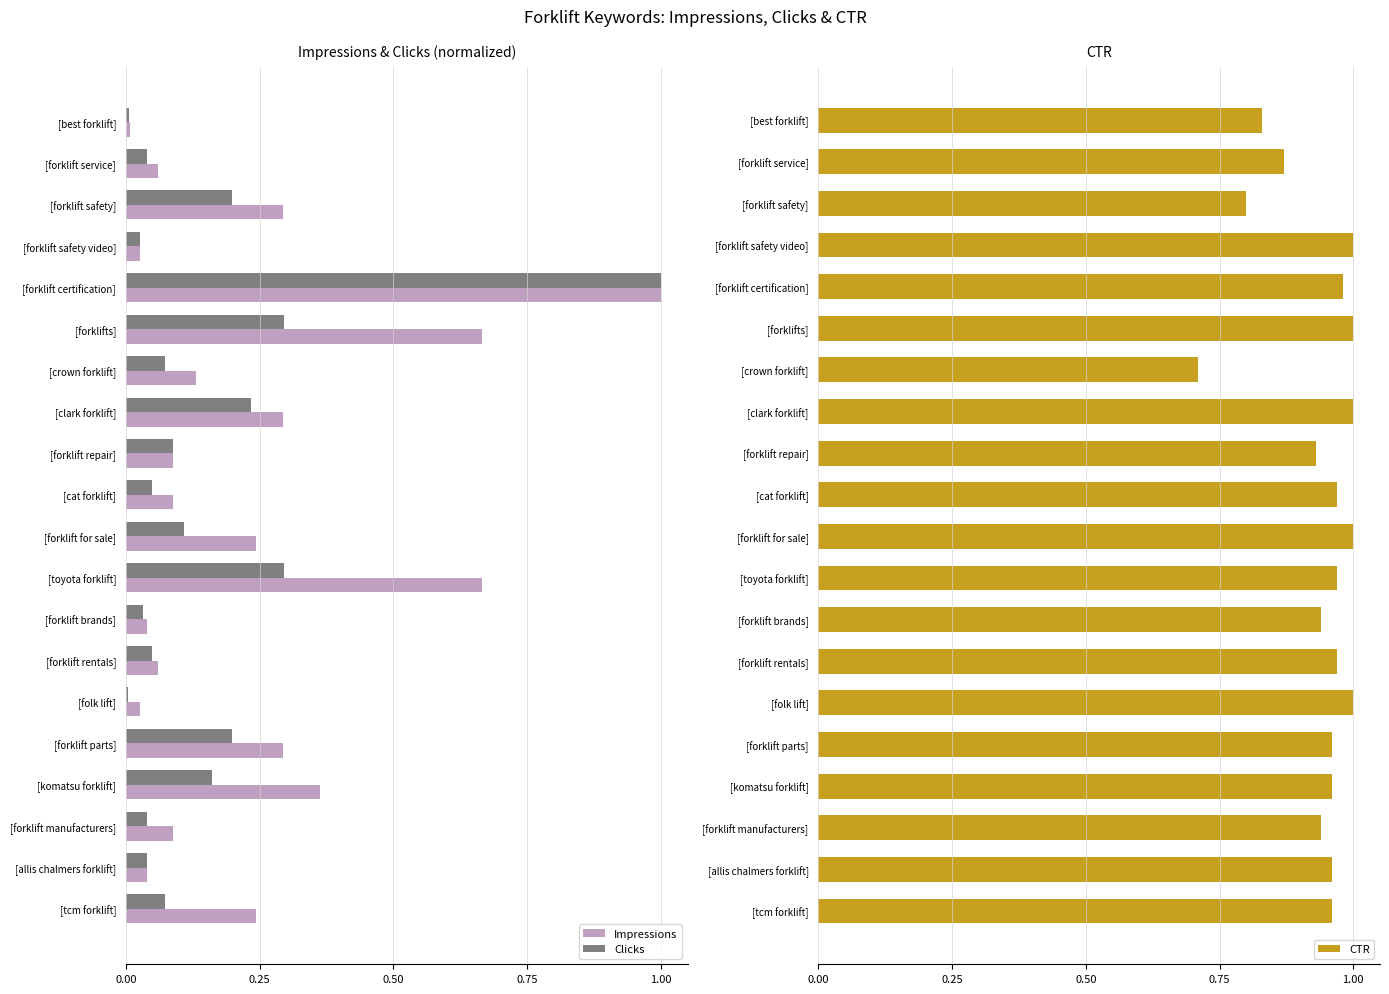

The value of Impressions at [best forklift] is 0.0. True or false?

True